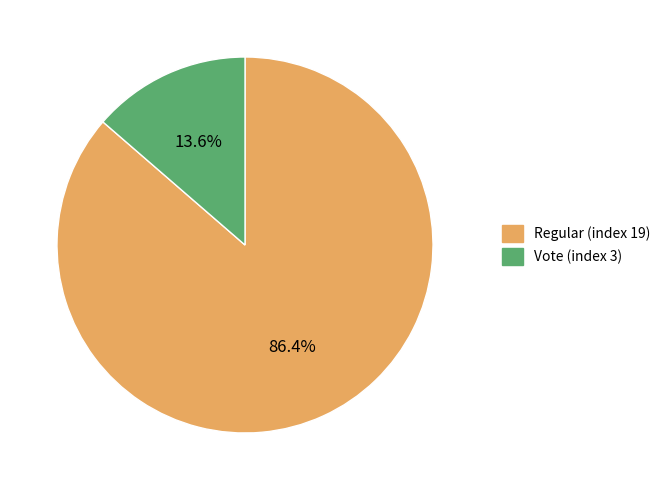

Which category has the smallest portion of the pie?

Vote (index 3)